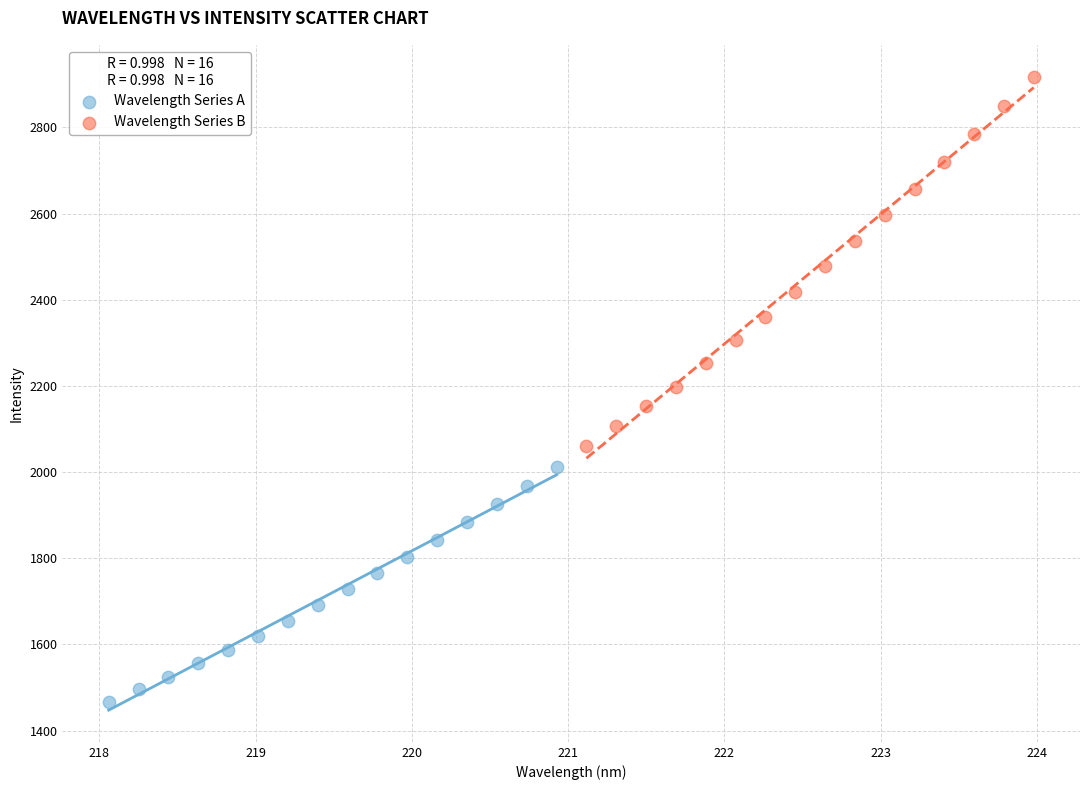

Which series has the widest spread of Y values?

Wavelength Series B